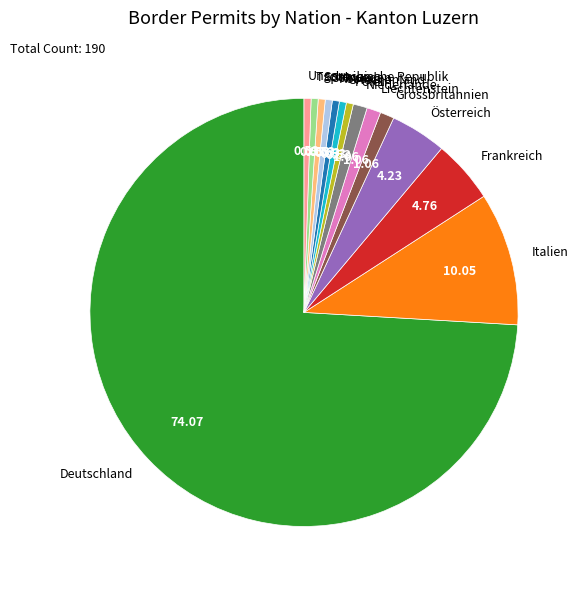

Is the sum of Italien and Österreich greater than half?

No